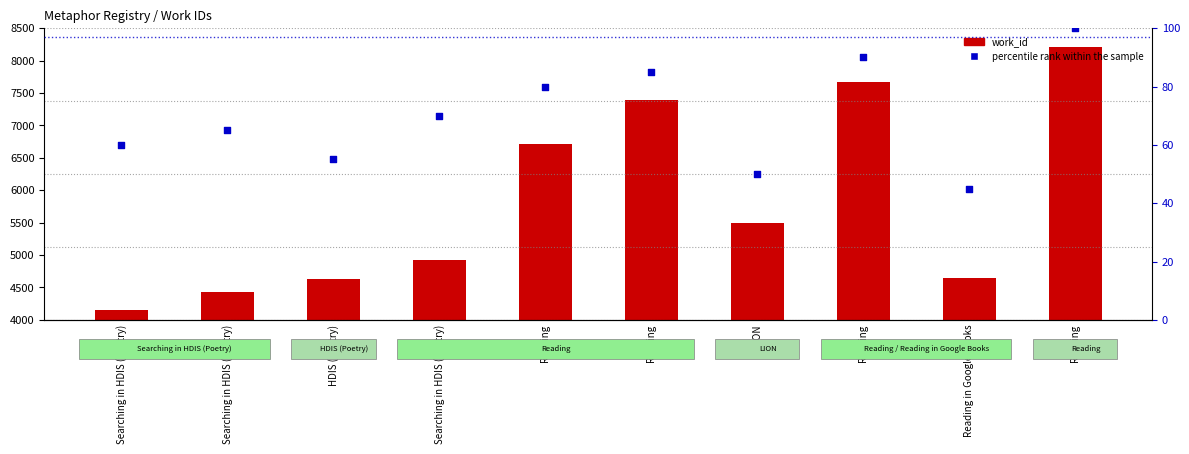

What is the total value across all series at Searching in HDIS (Poetry)?

4213